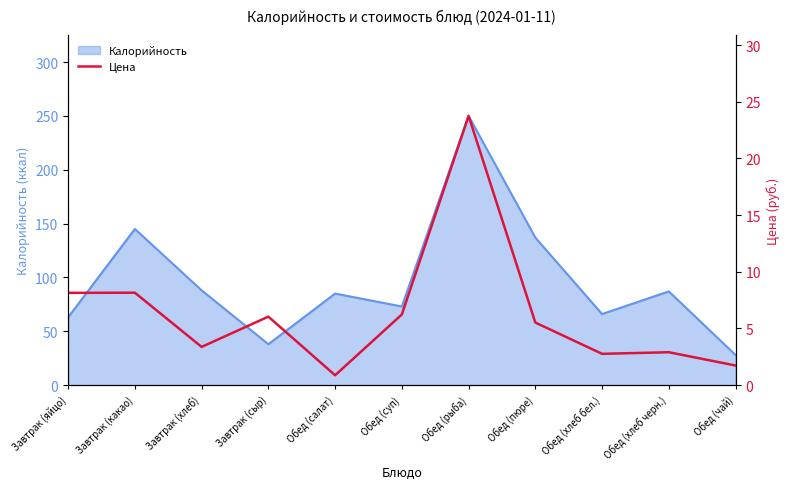

The Калорийность series shows 7 at Обед (чай). True or false?

False